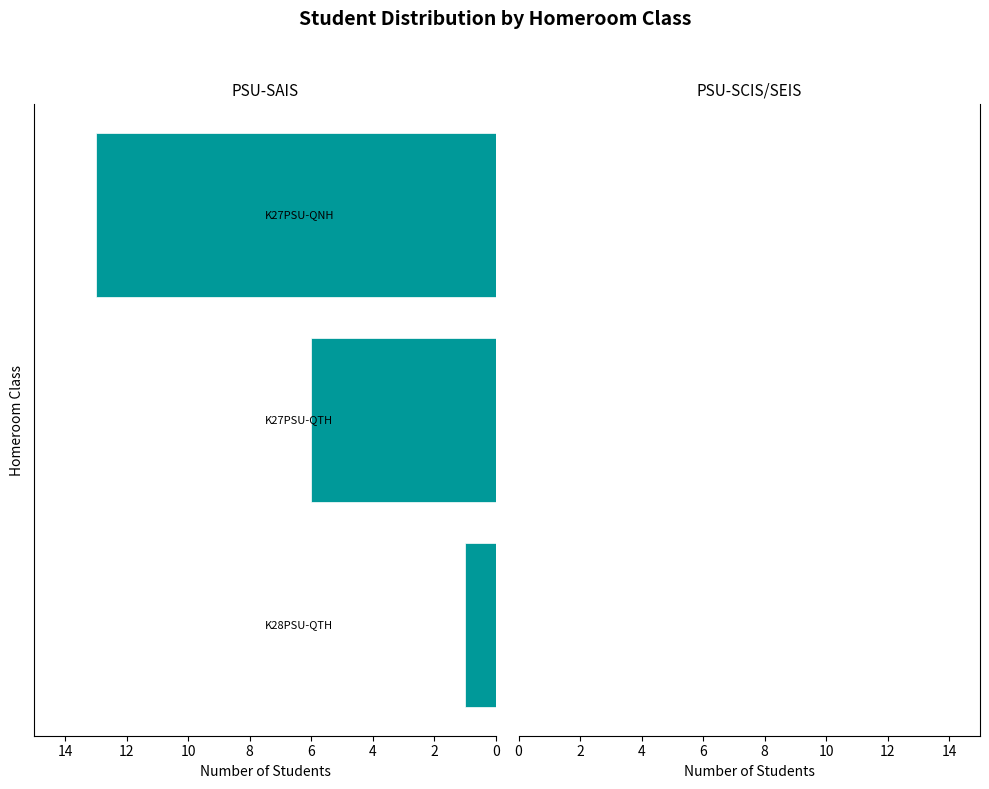

What is the sum of all values?

20